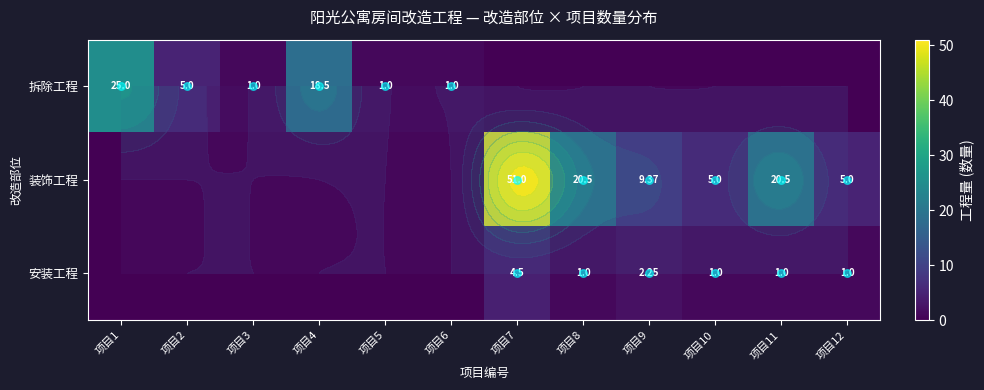

Is the value of 拆除工程 at 项目10 greater than the value of 安装工程 at 项目1?

No